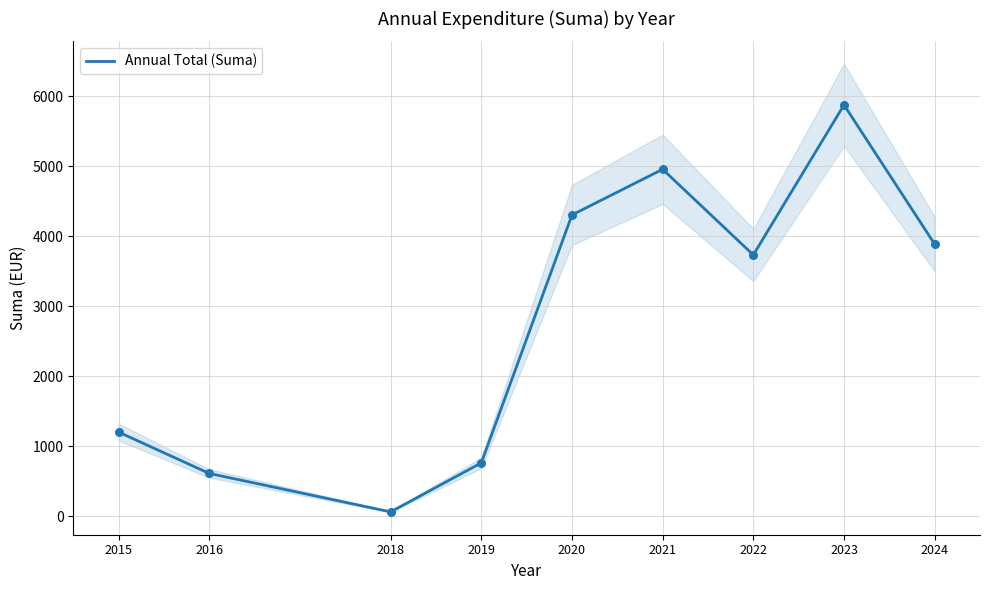

What is the change in value from 2015 to 2019?

-439.9